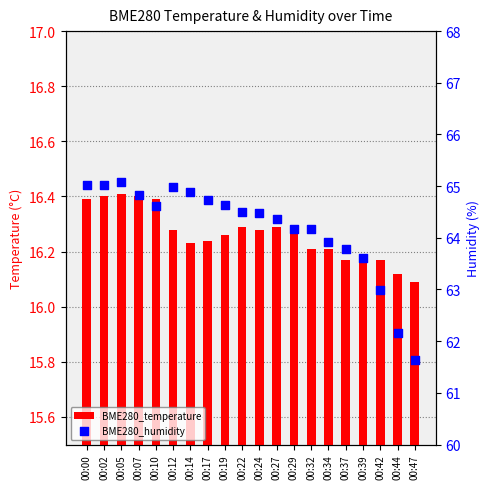

Which series has the largest total across all categories?

BME280_humidity